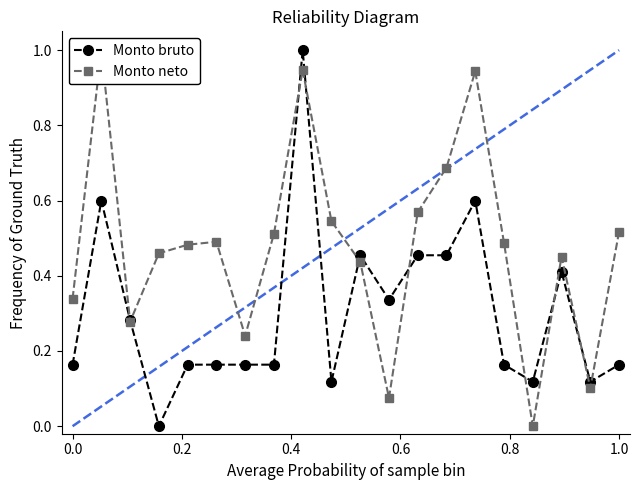

What is the highest value of the Monto bruto series?

1.0